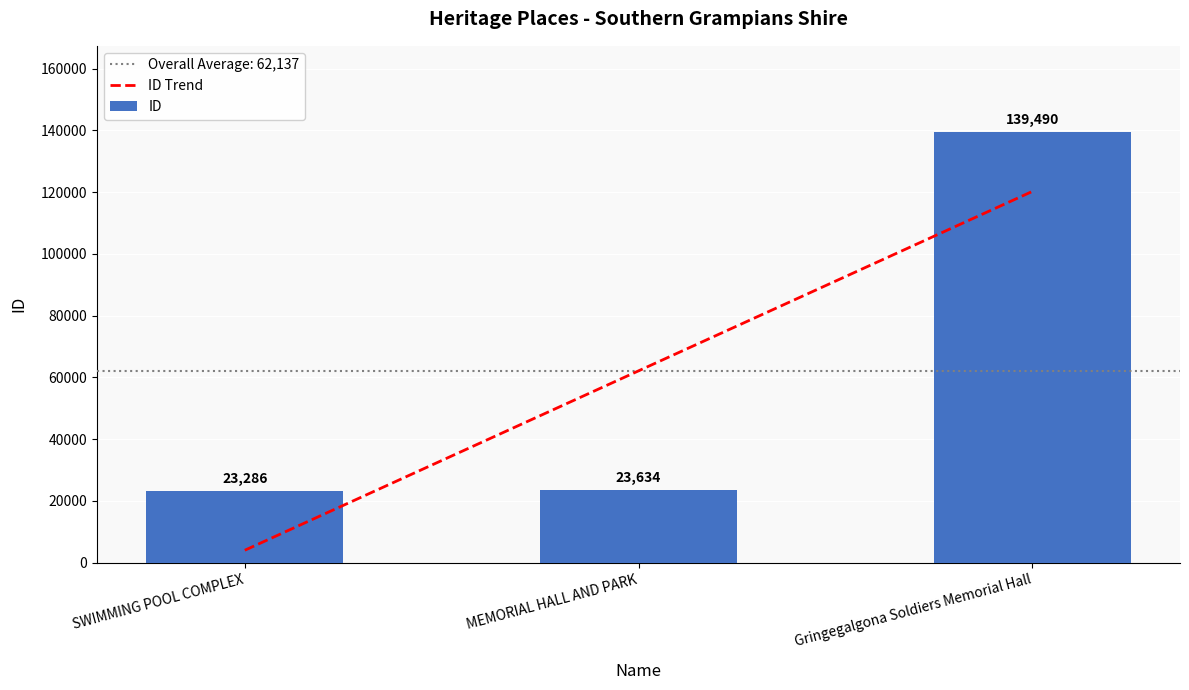

What is the total value across all series at SWIMMING POOL COMPLEX?

27320.7